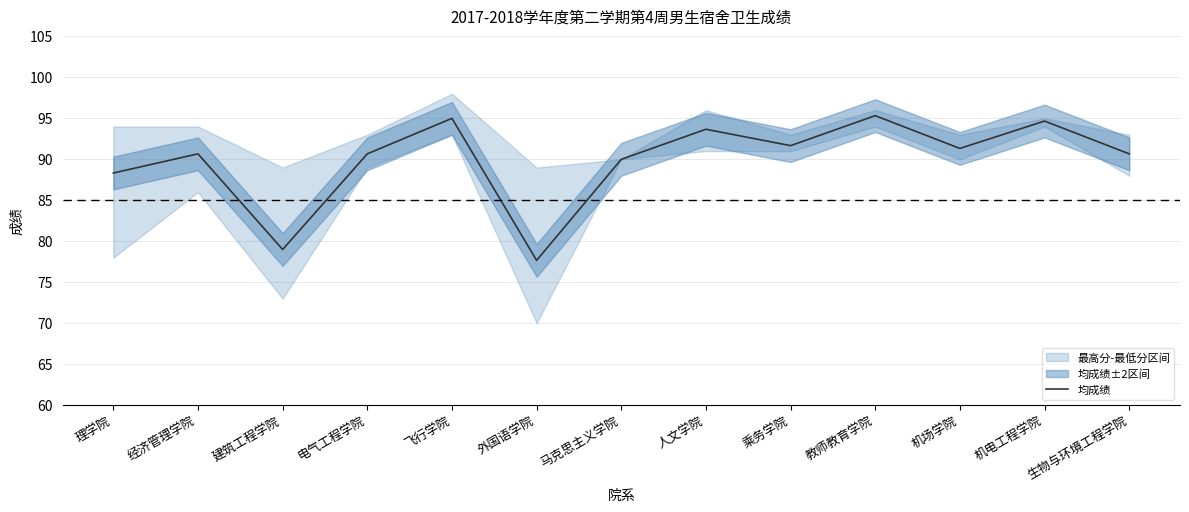

What is the greatest value displayed?

95.3